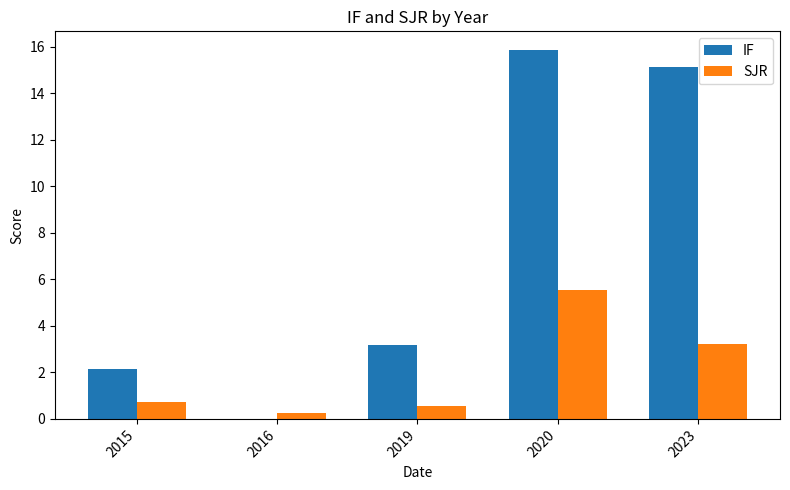

Read the IF value at 2023.

15.2